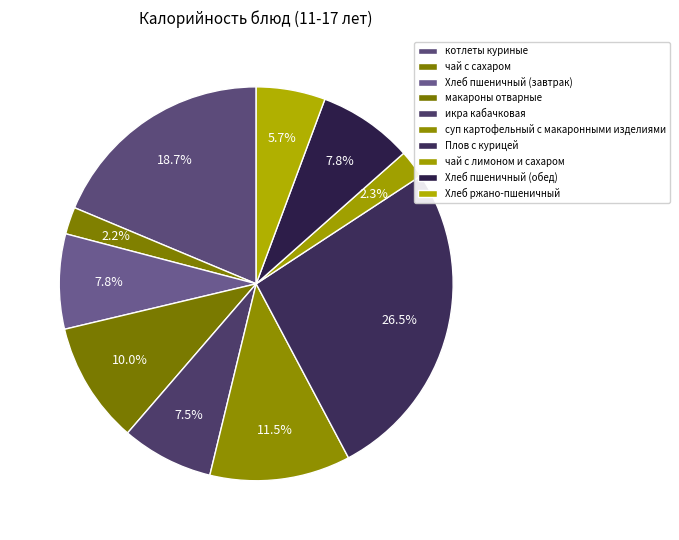

What is the smallest slice in the pie chart?

чай с сахаром